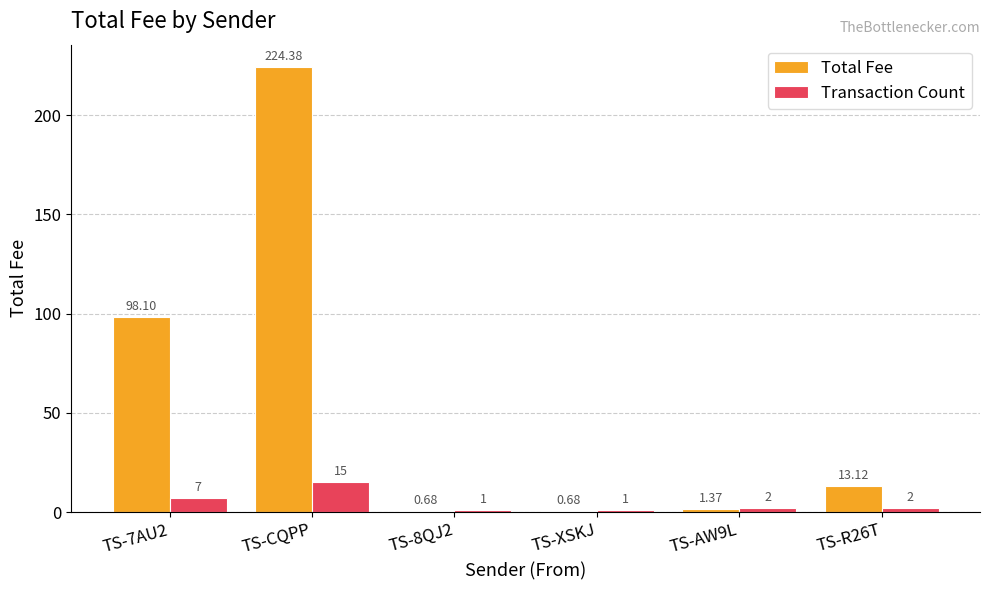

At which label does Total Fee reach its peak?

TS-CQPP